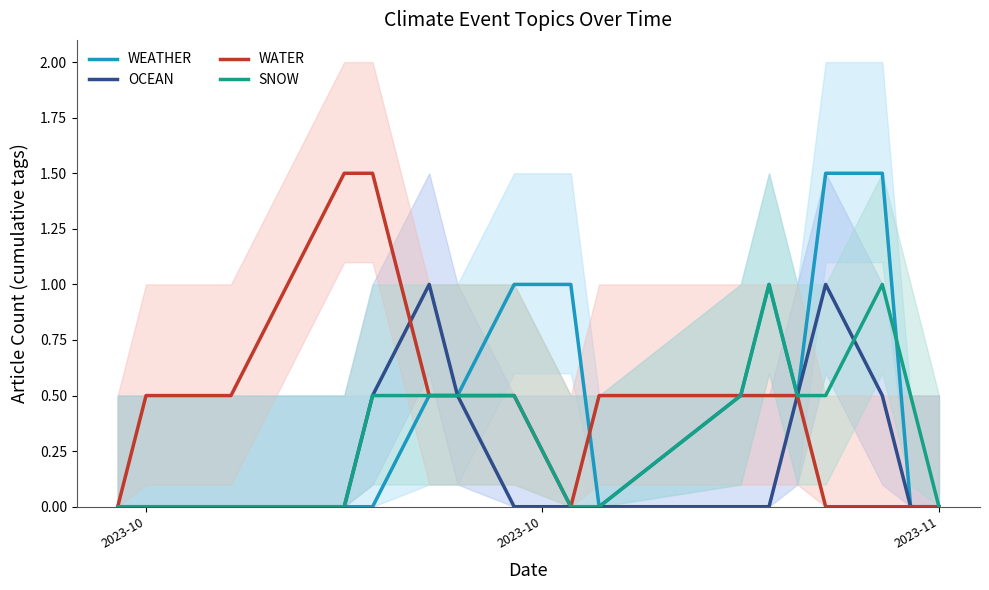

Count the number of data series in this chart.

4